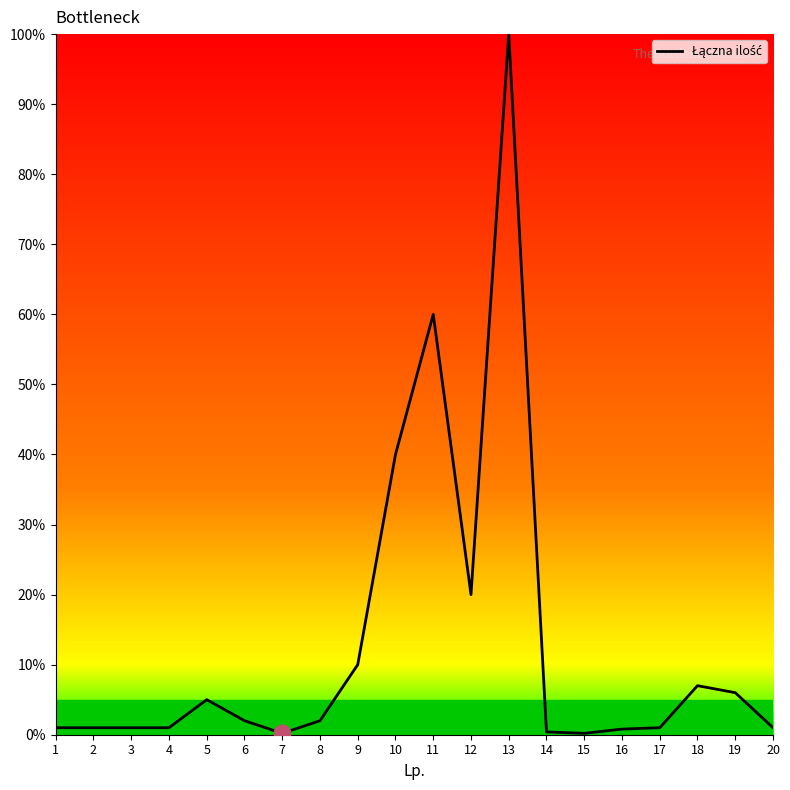

How many lines are shown in the chart?

1